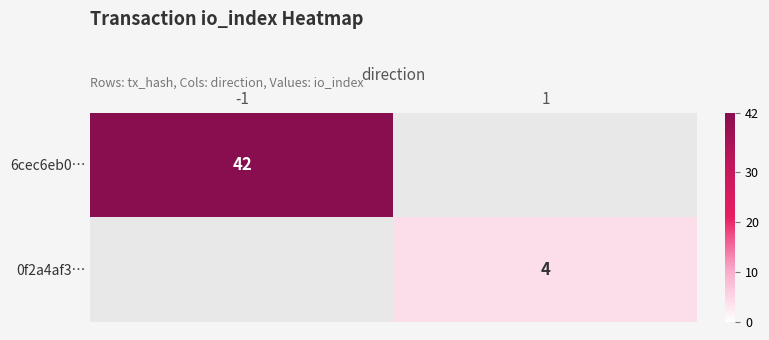

True or false: 0f2a4af3… has a value of 2 at 1.

False